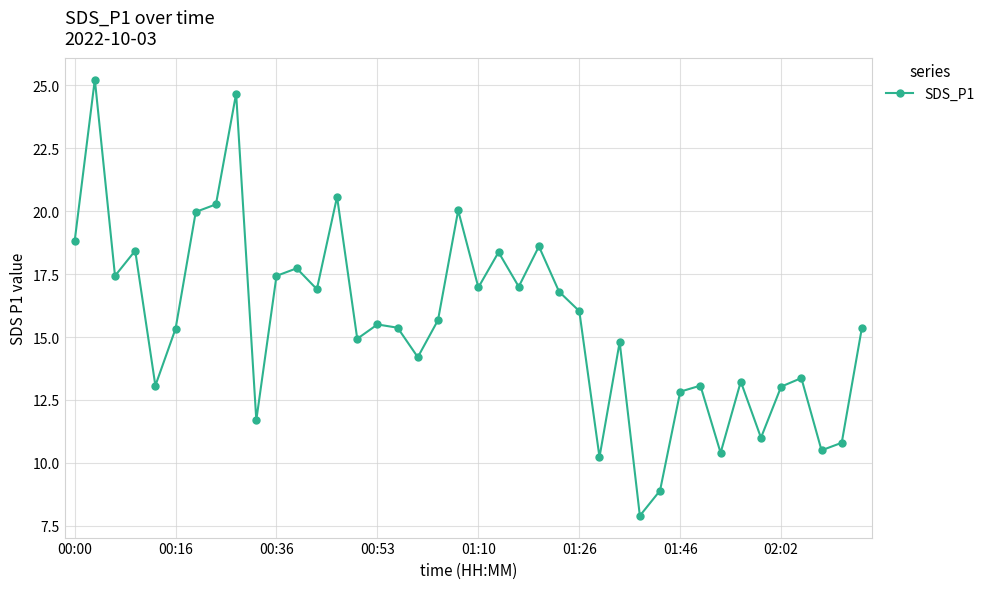

Does the chart have visible grid lines?

Yes